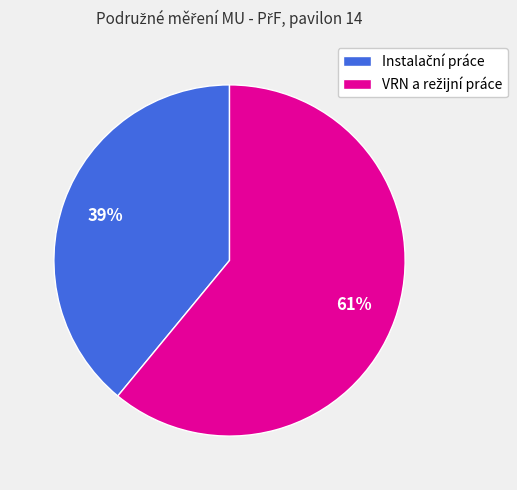

Is there any slice that represents more than half of the pie?

Yes